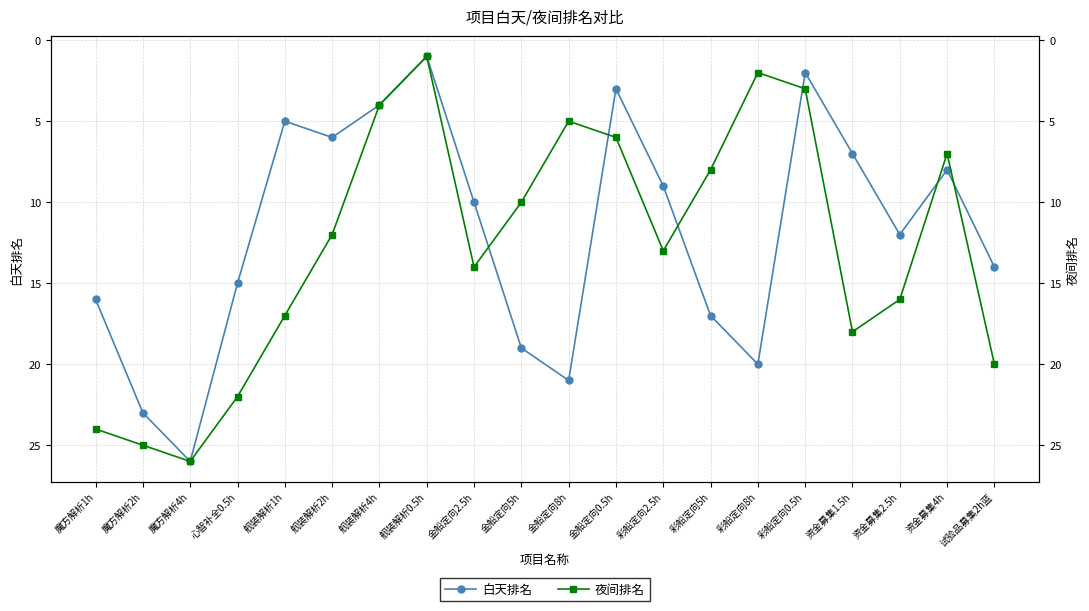

How many data points in 白天排名 are less than 12?

10